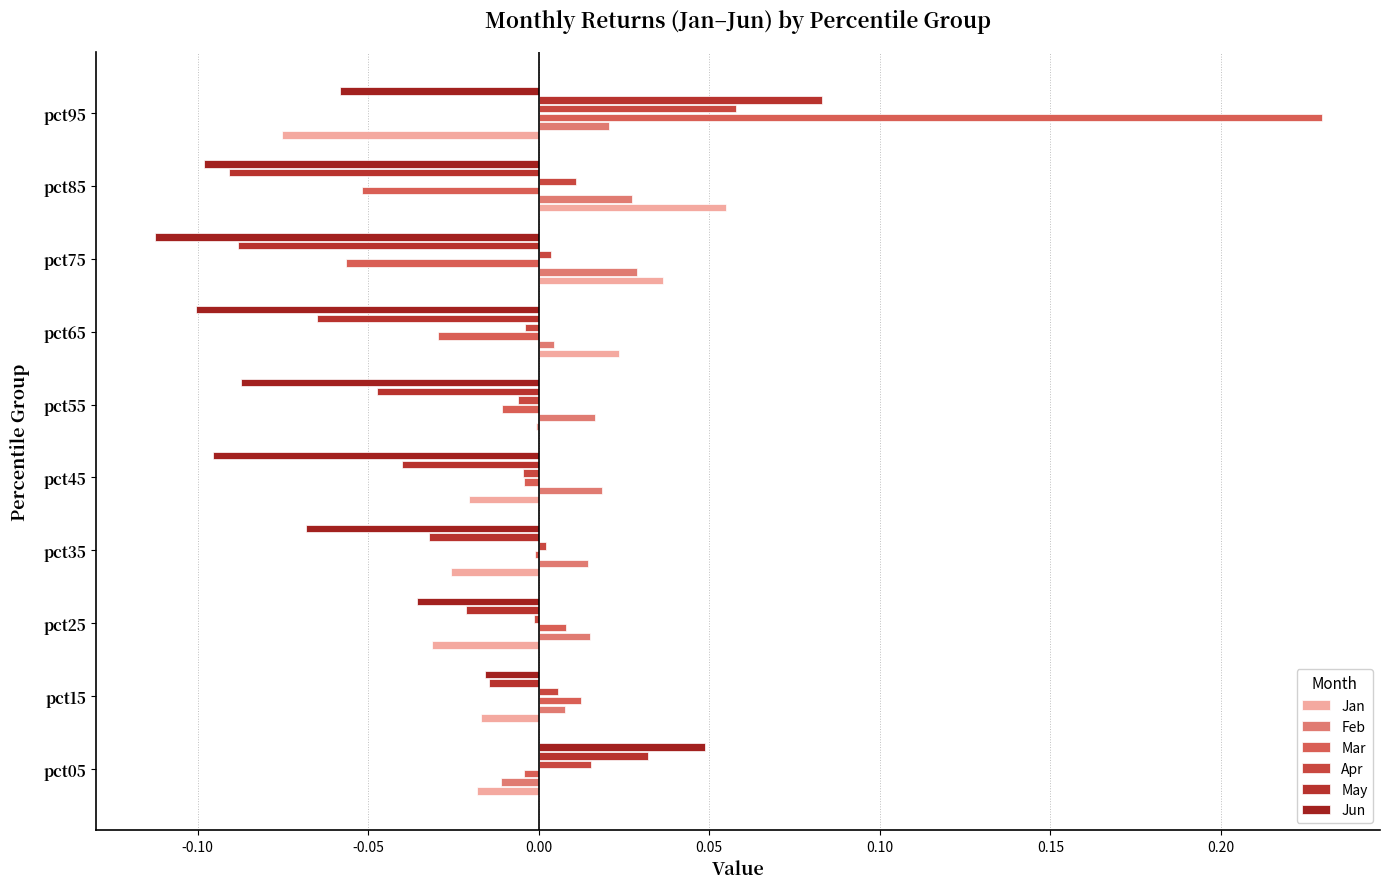

How many series are shown in this chart?

6